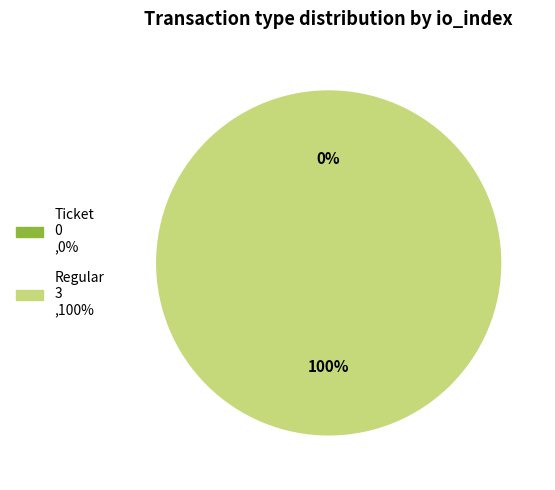

Which slice represents more than half of the pie?

Regular